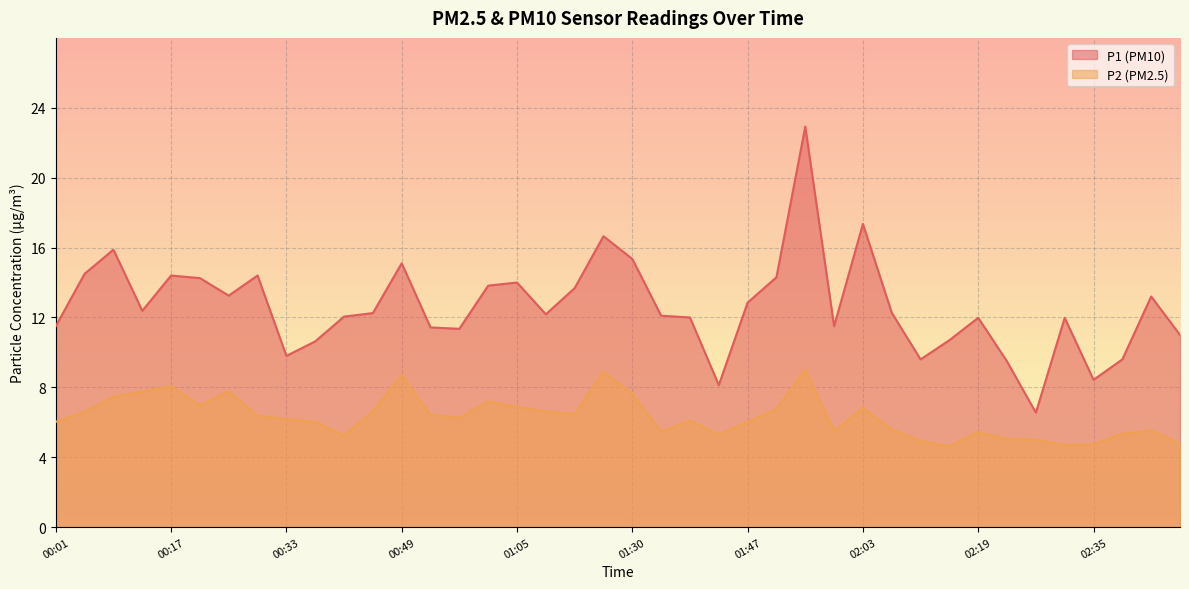

What is the approximate value of P2 at 00:05?

6.6